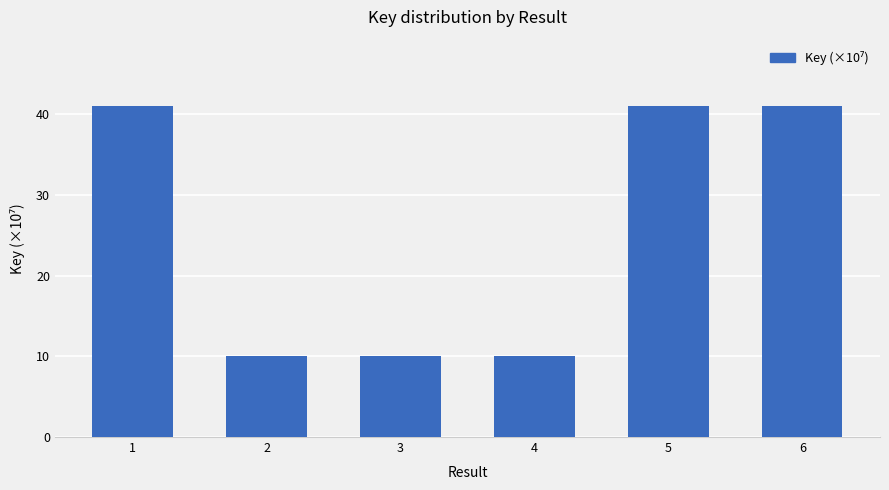

The value at 2 is 14.5. True or false?

False